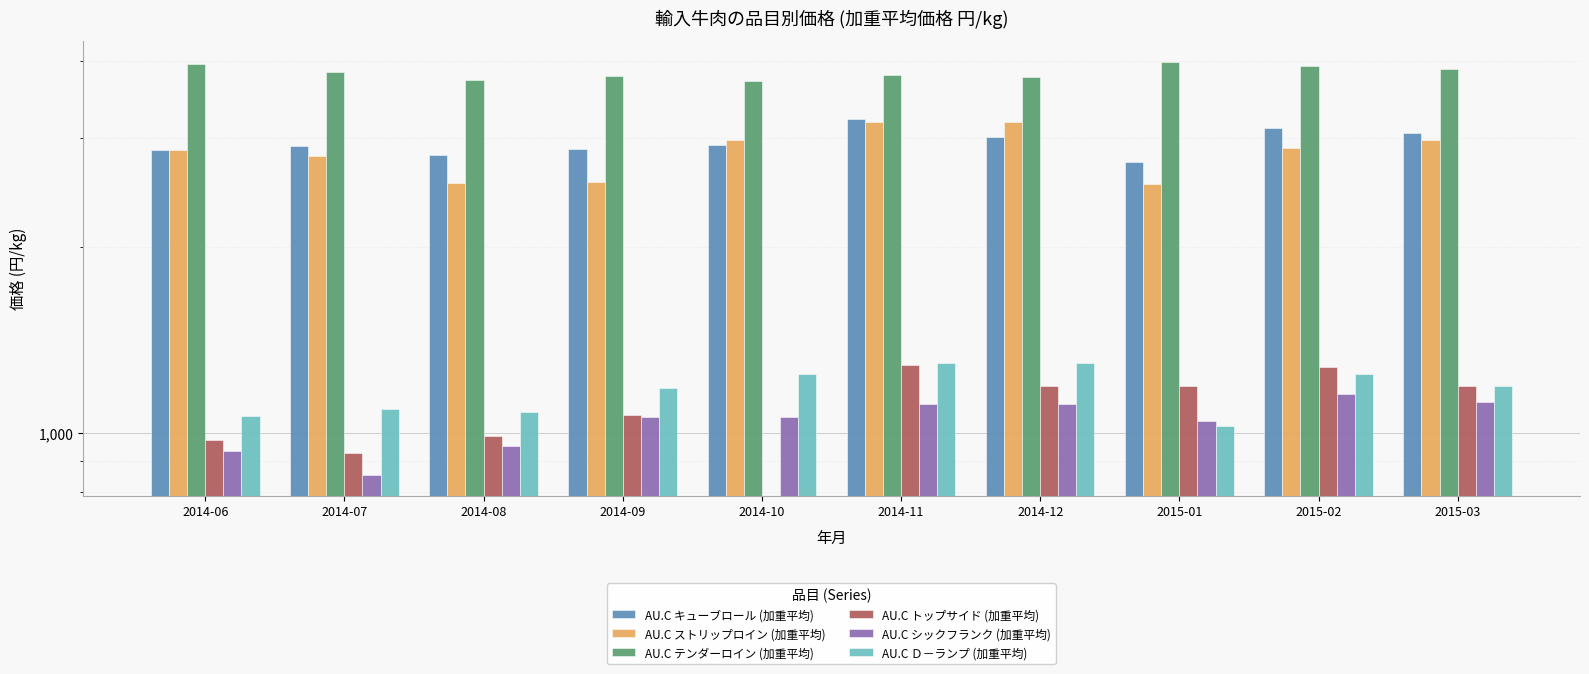

What is the sum of all AU.C シックフランク (加重平均) values?

10399.6